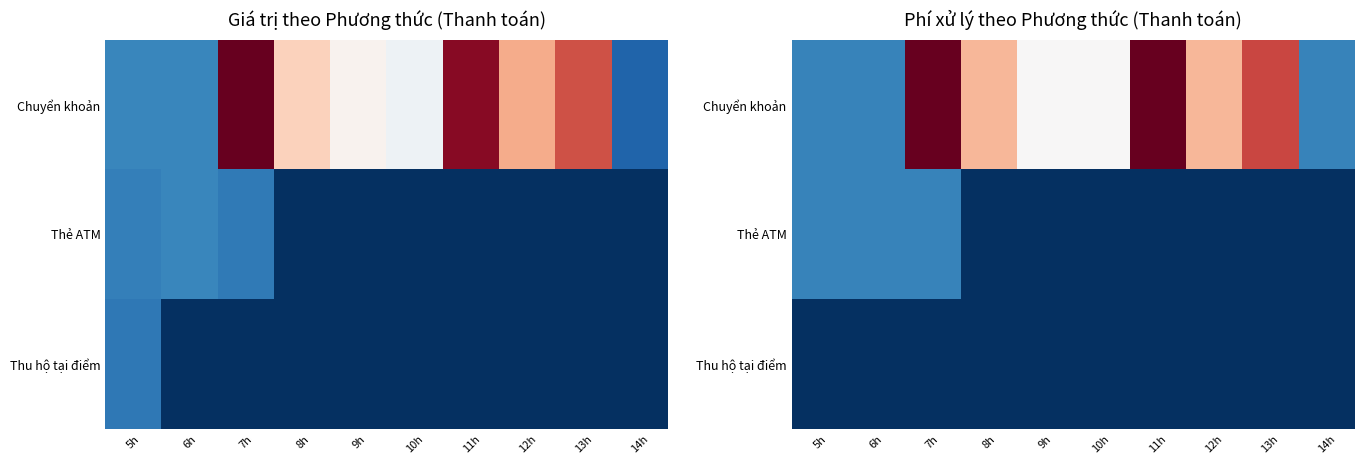

At which category is the sum across all series the highest?

7h